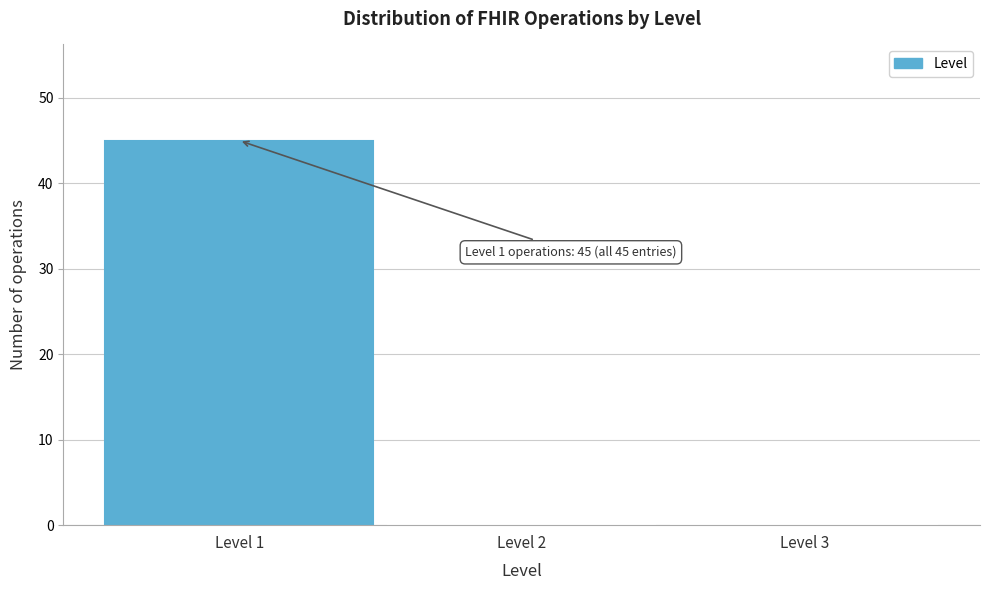

Which range on the x-axis has the tallest bar?

0.5 to 1.5